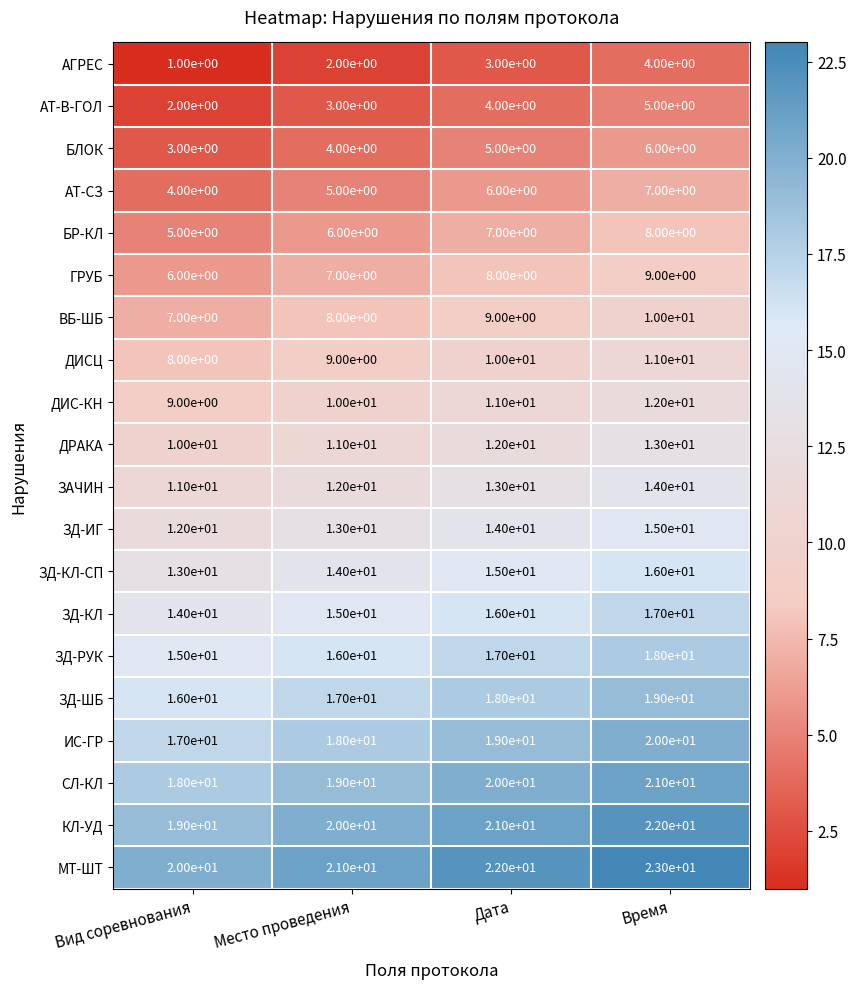

How many АГРЕС values are between 2 and 4?

3